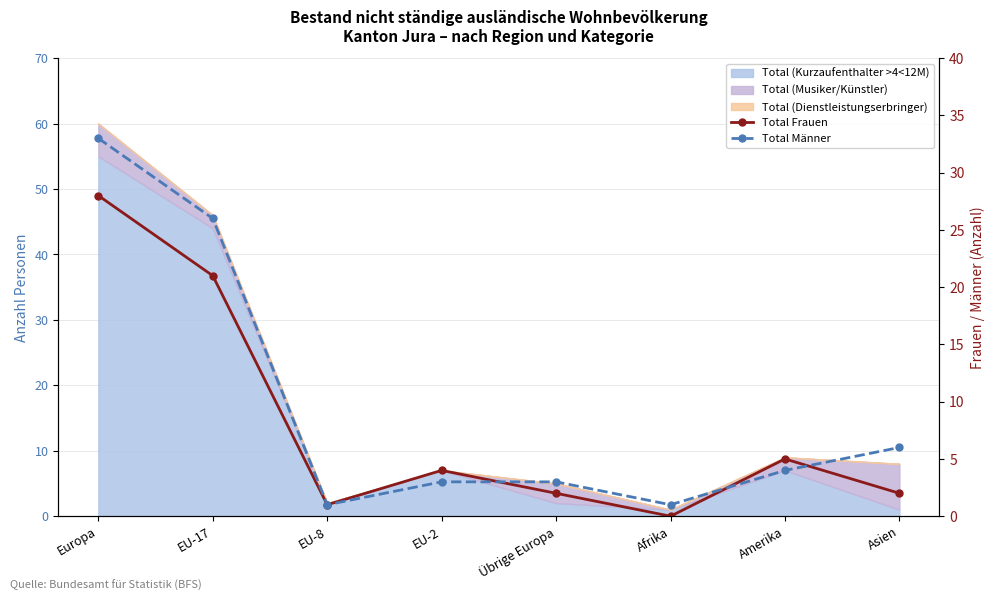

At how many categories does at least one series exceed 7?

2